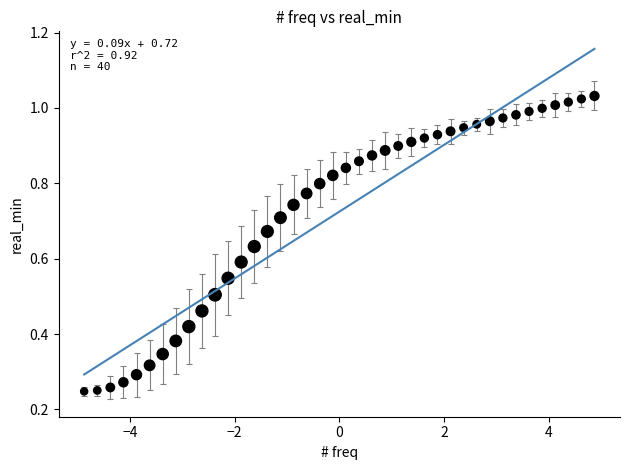

What is the range of X values (max minus min)?

9.8